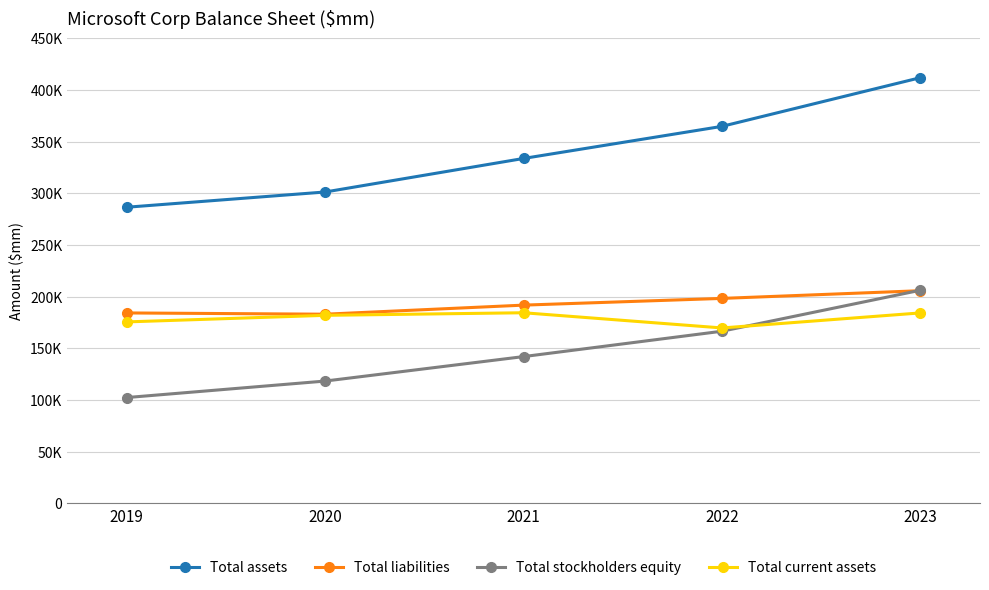

Reading right to left, transcribe all the data shown in this chart.

Total assets: 411976	364840	333779	301311	286556
Total liabilities: 205753	198298	191791	183007	184226
Total stockholders equity: 206223	166542	141988	118304	102330
Total current assets: 184257	169684	184406	181915	175552